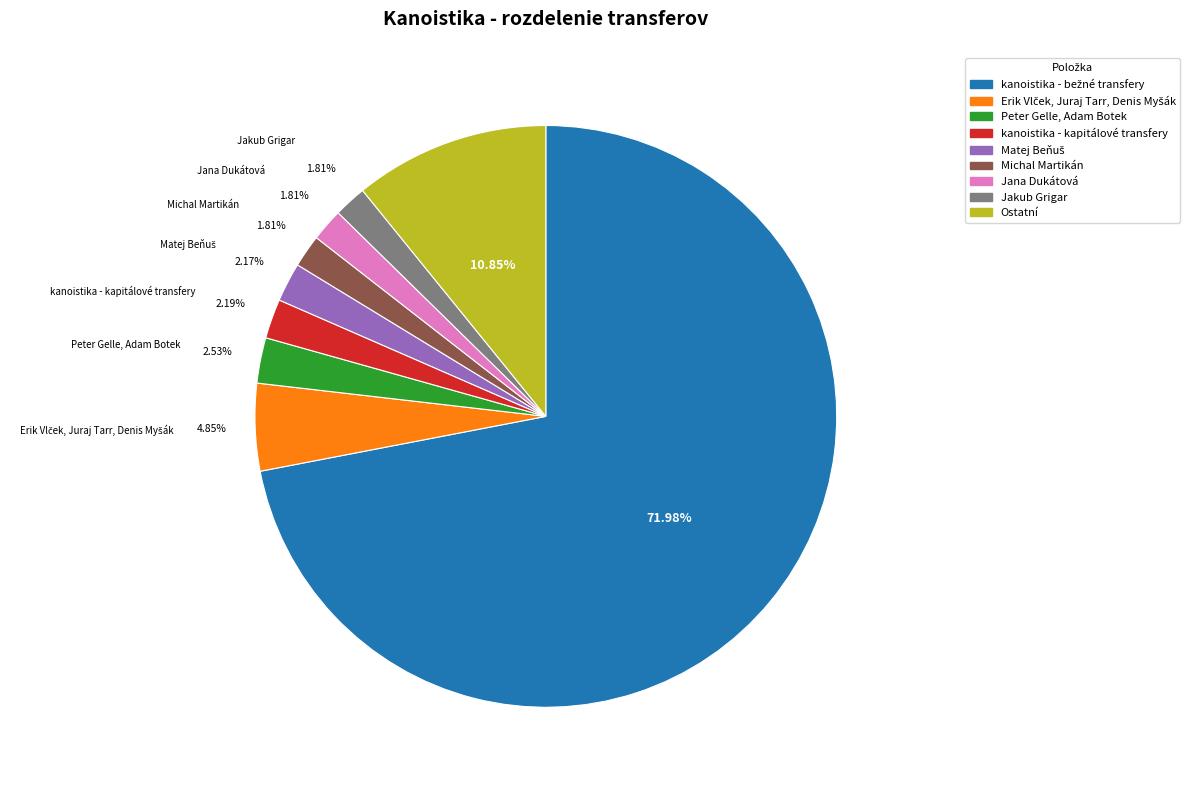

Is there any slice that represents more than half of the pie?

Yes